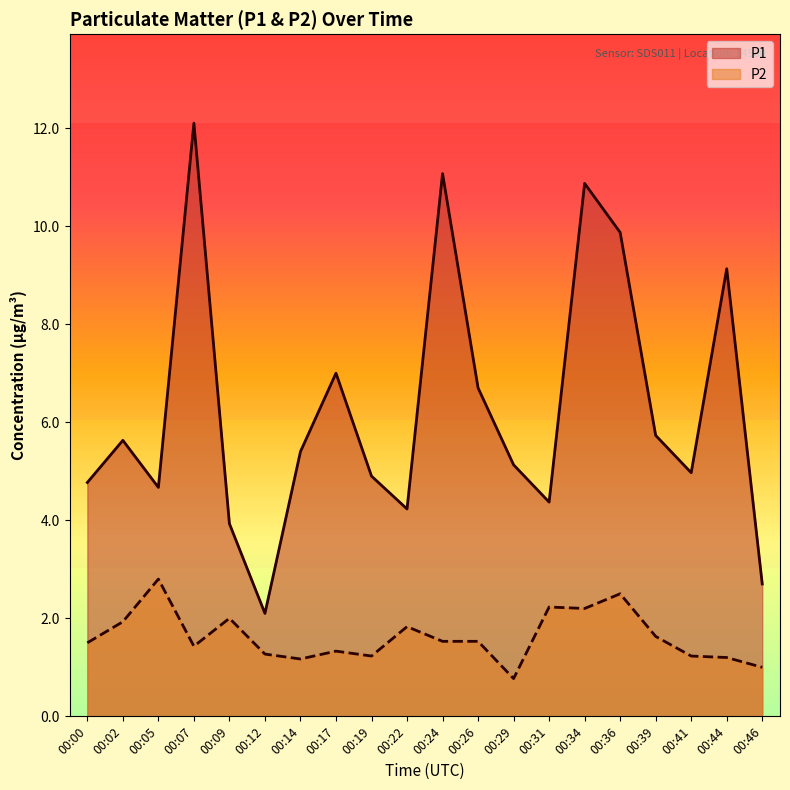

Reading right to left, transcribe all the data shown in this chart.

P1: 2.7	9.1	5.0	5.7	9.9	10.9	4.4	5.1	6.7	11.1	4.2	4.9	7.0	5.4	2.1	3.9	12.1	4.7	5.6	4.8
P2: 1.0	1.2	1.2	1.6	2.5	2.2	2.2	0.8	1.5	1.5	1.8	1.2	1.3	1.2	1.3	2.0	1.4	2.8	1.9	1.5